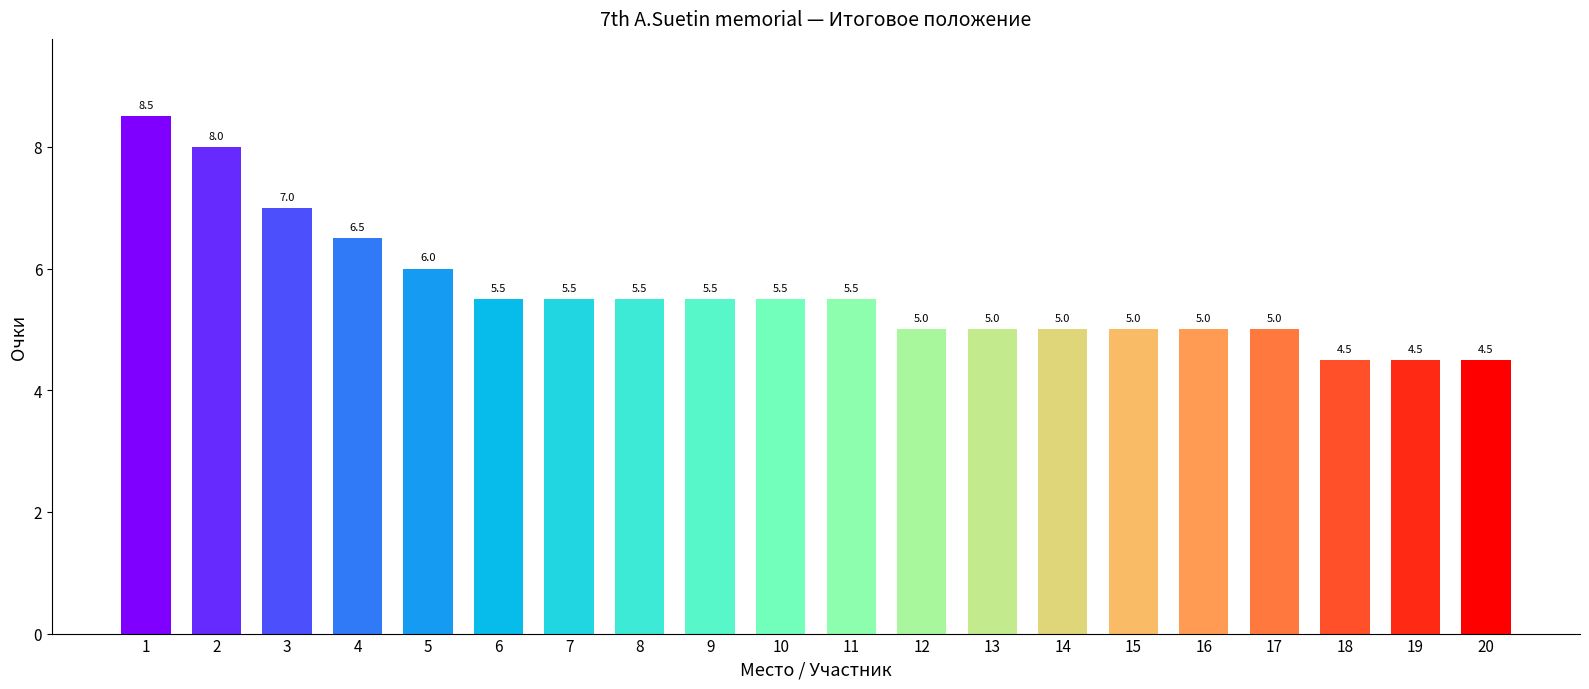

Which label corresponds to the largest value in the chart?

1